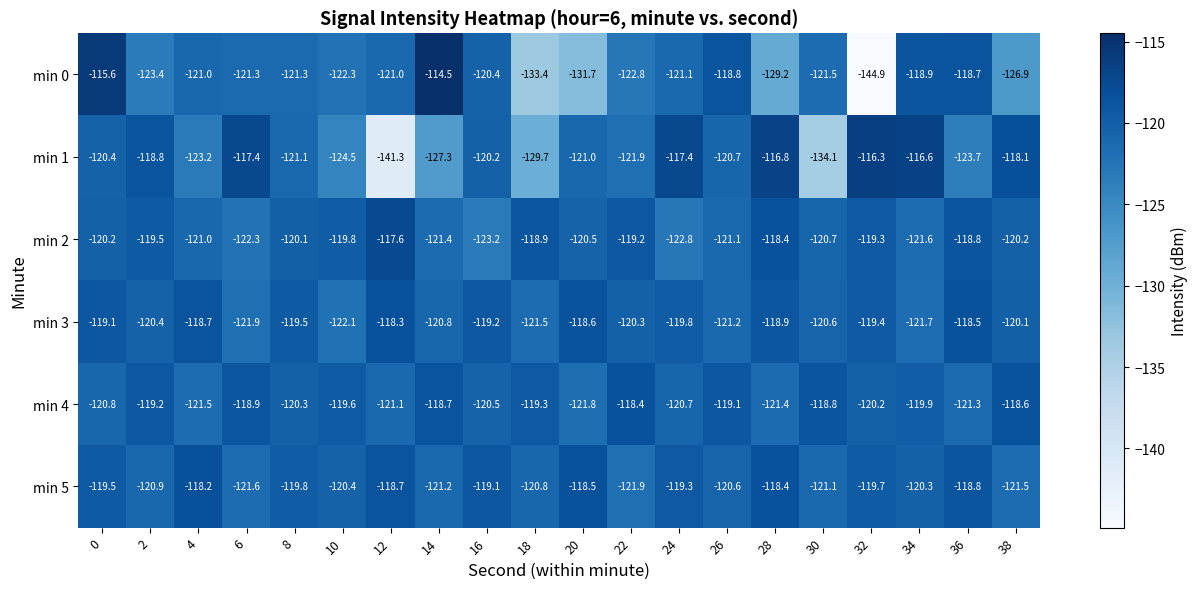

Where is min 0 nearest to the value -129?

28